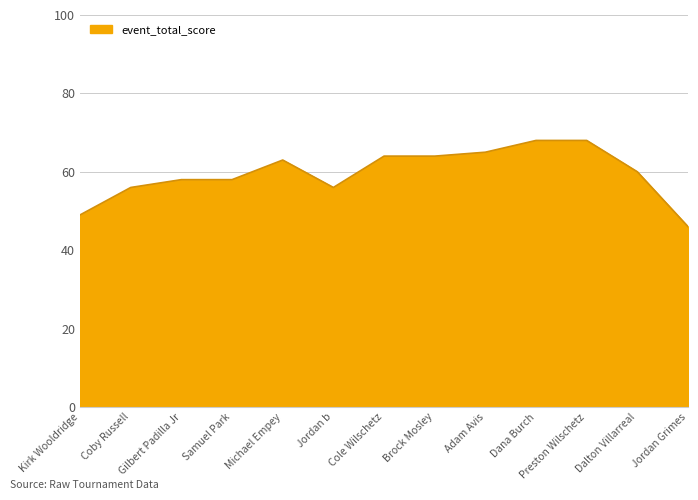

At which label does the data first exceed 60?

Michael Empey